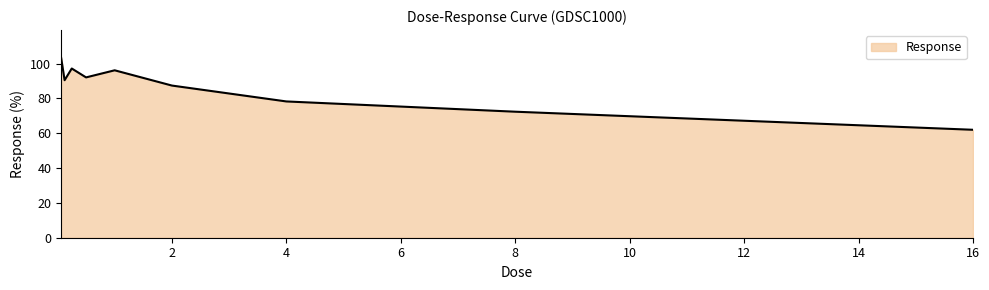

How many lines are shown in the chart?

1